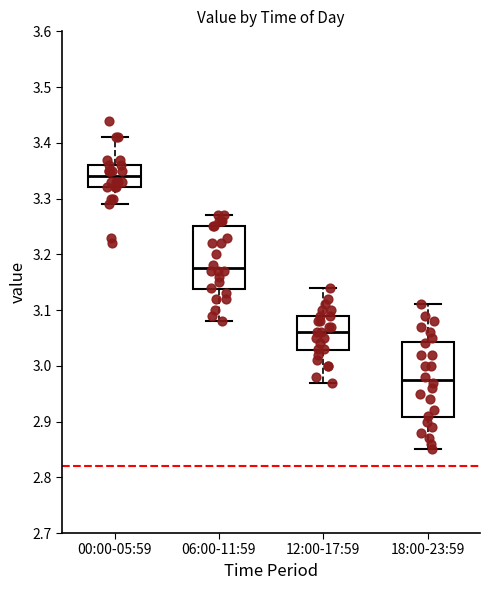

Which box's median line is the highest?

00:00-05:59